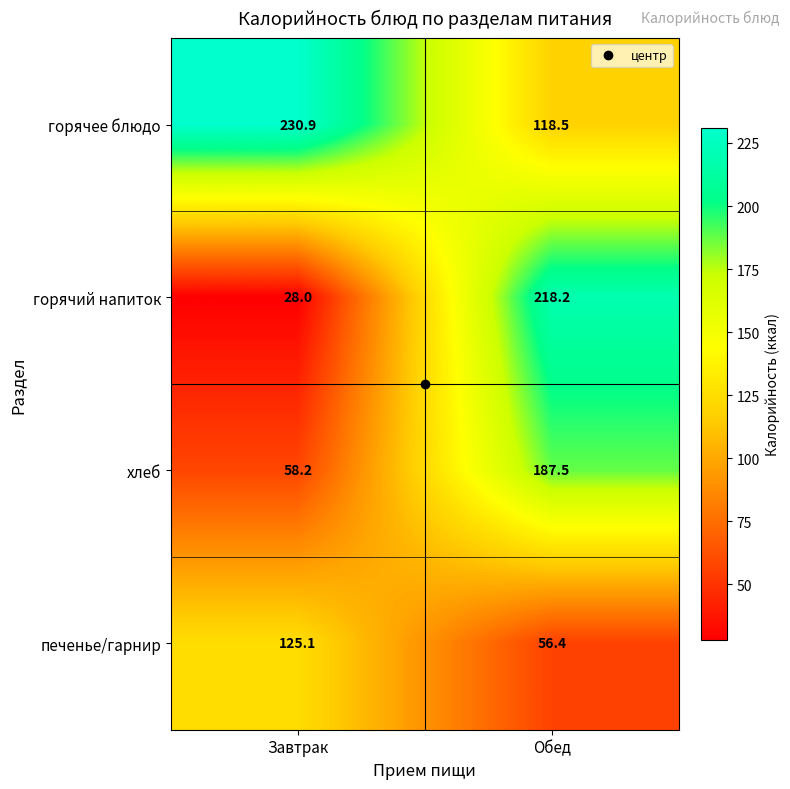

What is the sum of the печенье/гарнир values at Обед and Завтрак?

181.5